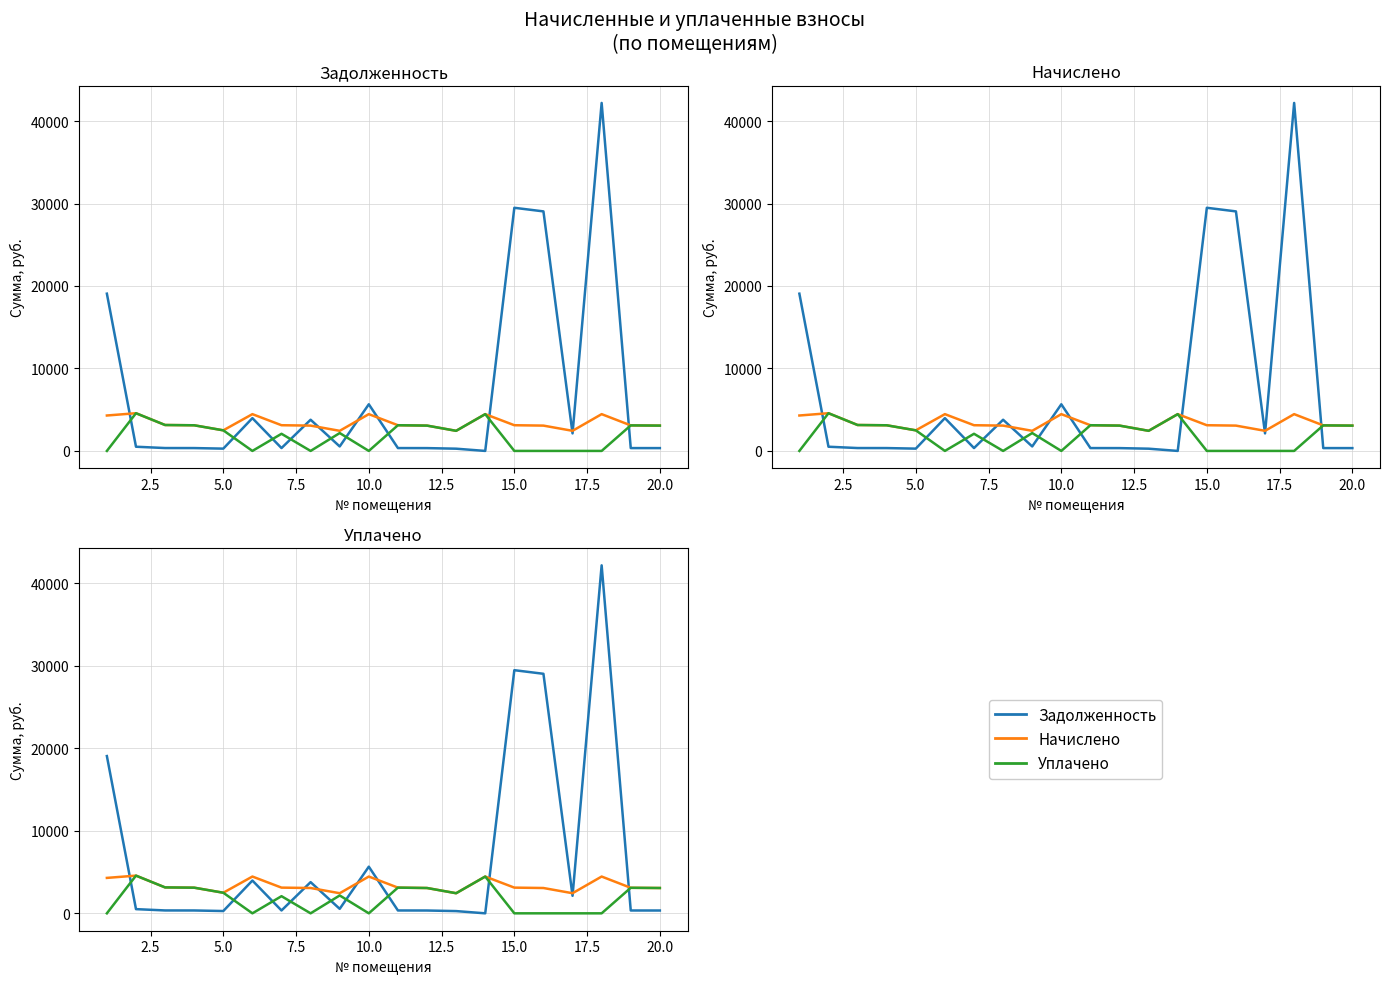

In Уплачено, how many points are lower than both neighbors (excluding endpoints)?

4